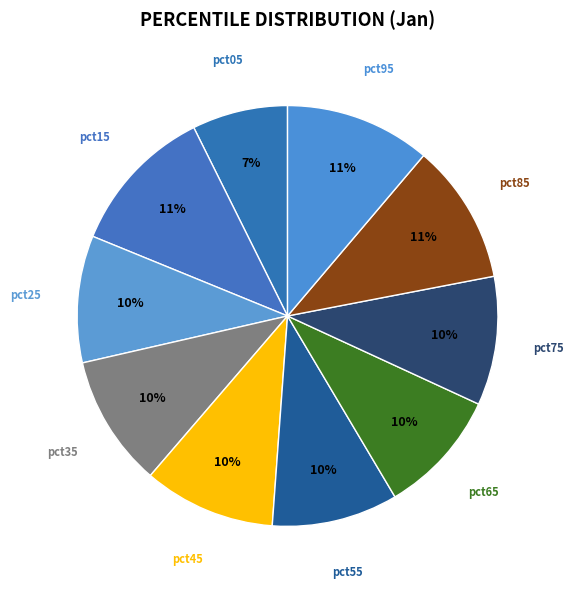

How many slices are in this pie chart?

10